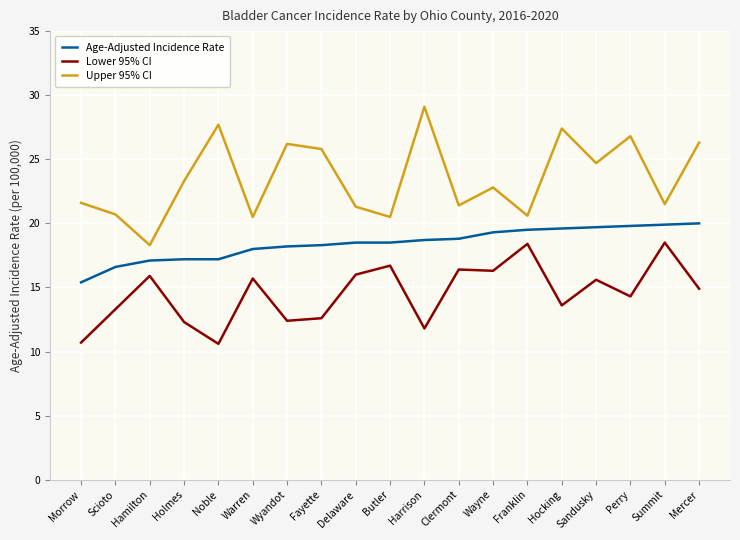

What is the minimum value shown in the chart?

10.6